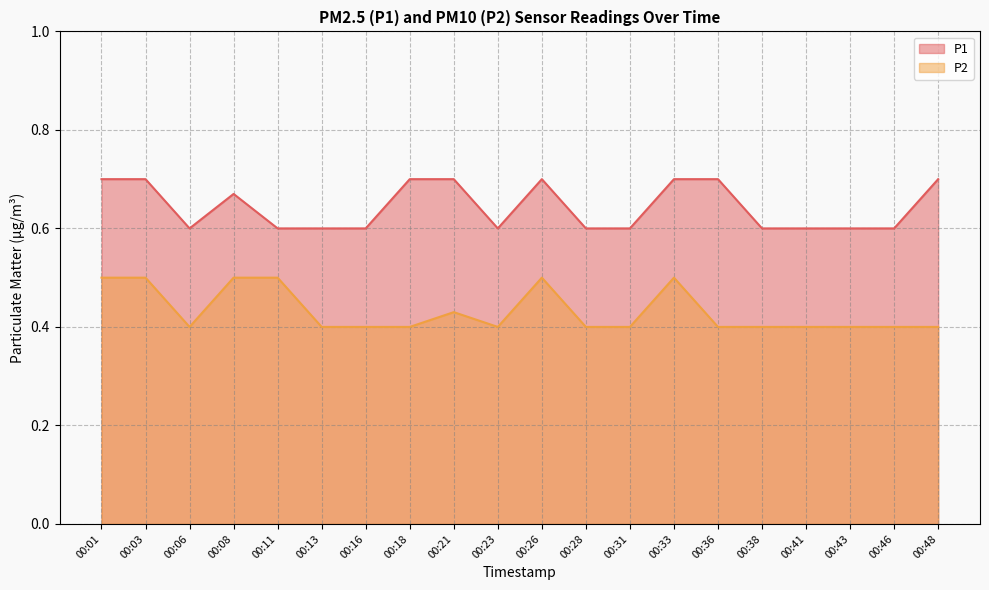

Which series has the widest spread of values?

P1